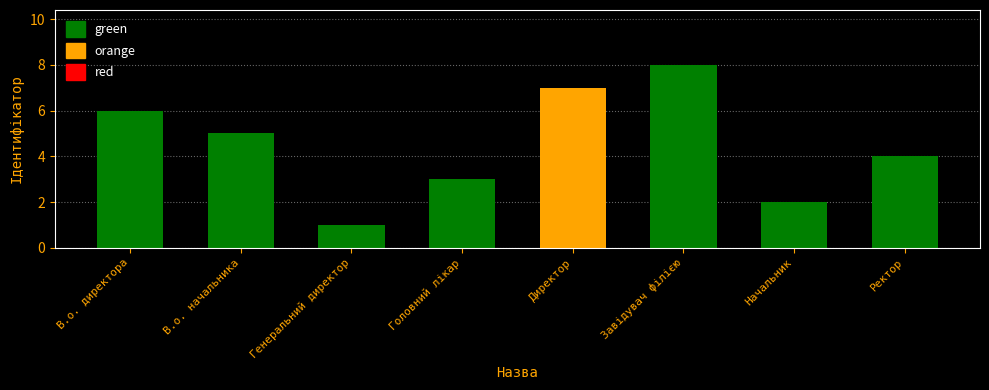

The value at В.о. директора is 6. True or false?

True